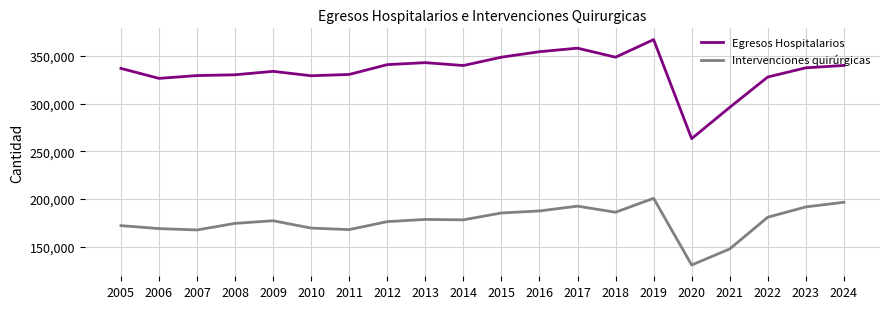

List the series in order of their overall mean, highest first.

Egresos Hospitalarios, Intervenciones quirúrgicas